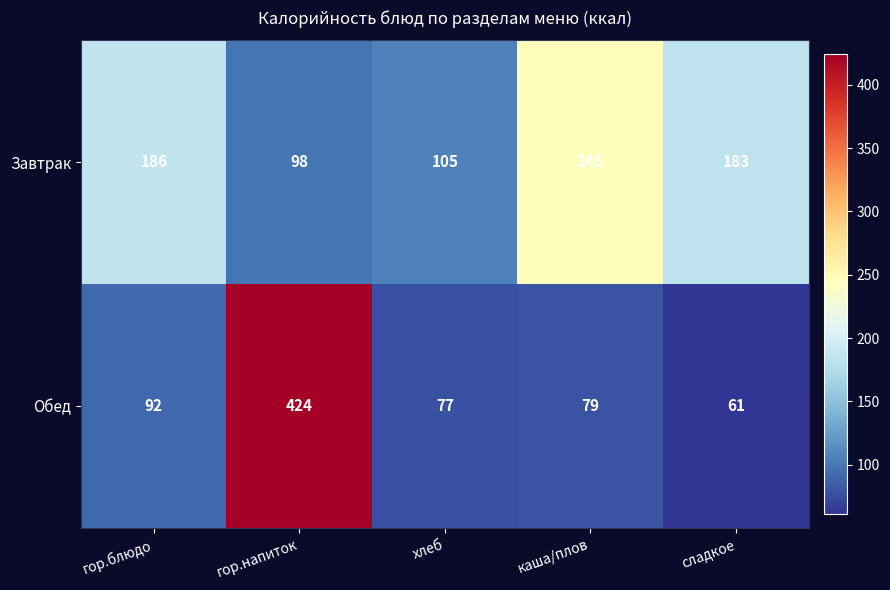

Between хлеб and сладкое, which series saw the biggest shift?

Завтрак